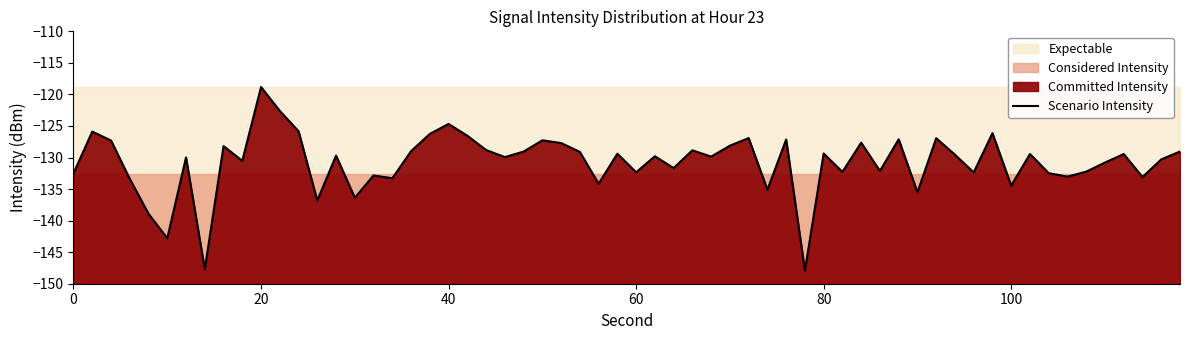

At which category does the data reach its first local peak?

2